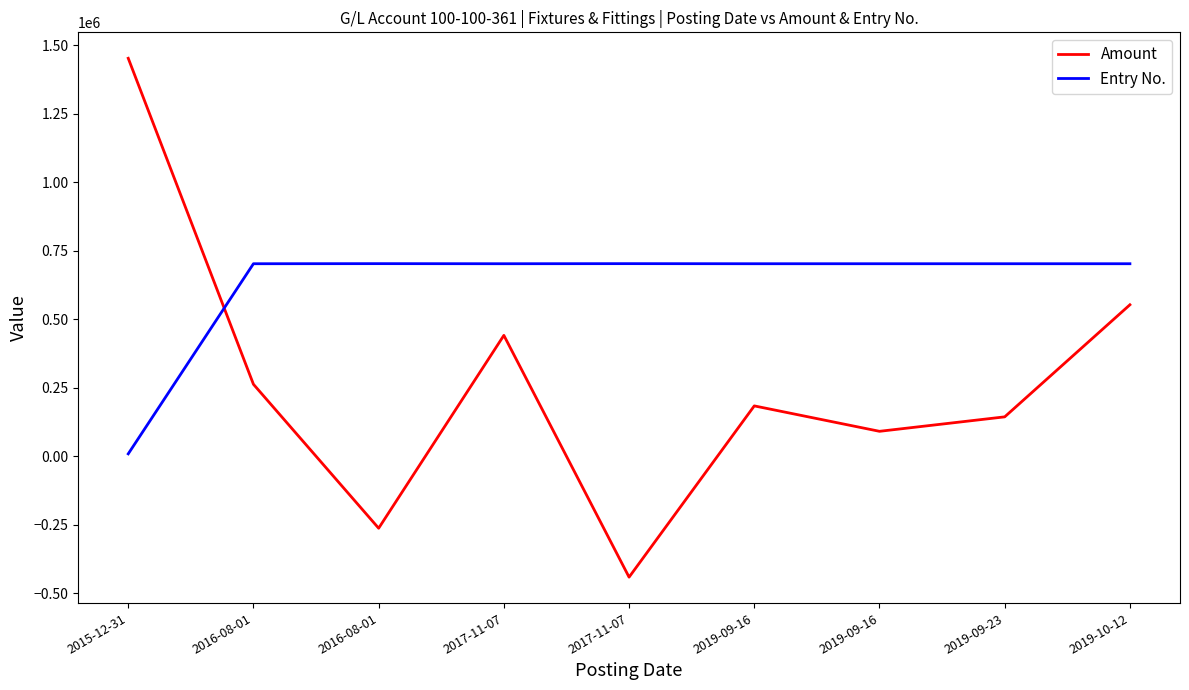

Reading left to right, transcribe all the data shown in this chart.

Amount: 1452800	262739	-262739	441300	-441300	183860	91060	143840	552984
Entry No.: 8842	702779	703104	702783	703106	702787	702791	702789	702793